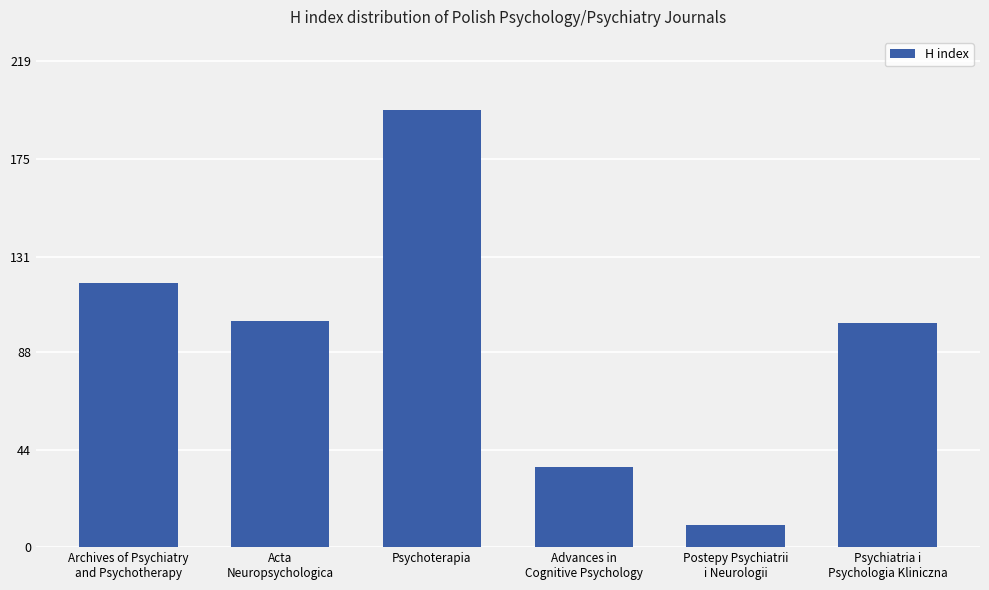

How many categories are shown in the chart?

6